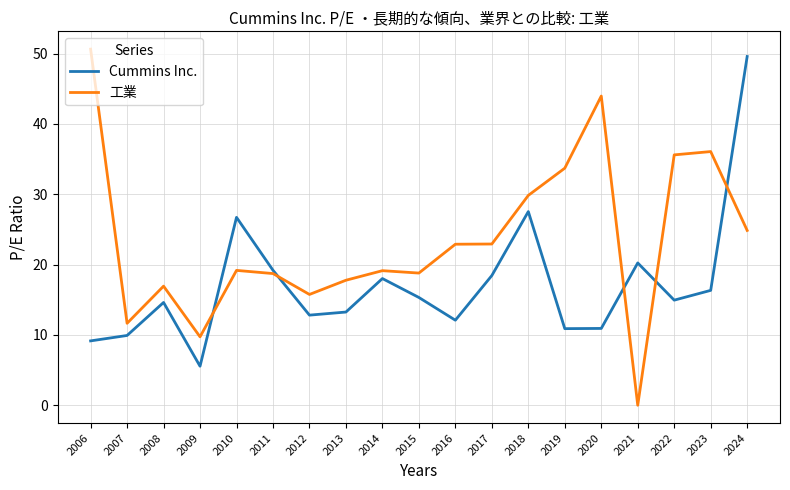

At which category is the sum across all series the highest?

2024